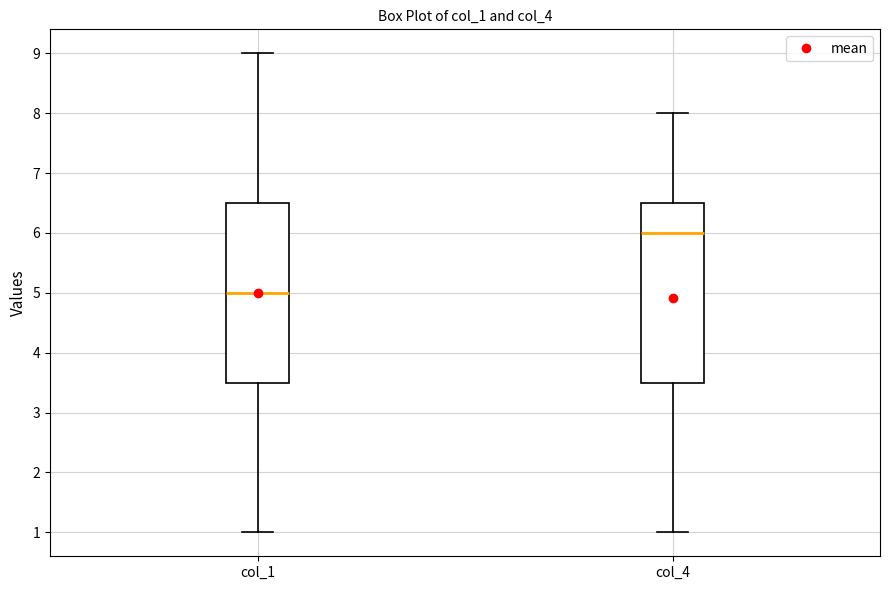

Where does the lower whisker of the box for col_4 end on the y-axis? The values are not printed on the chart, so give them approximately, as read against the axis.

1.0